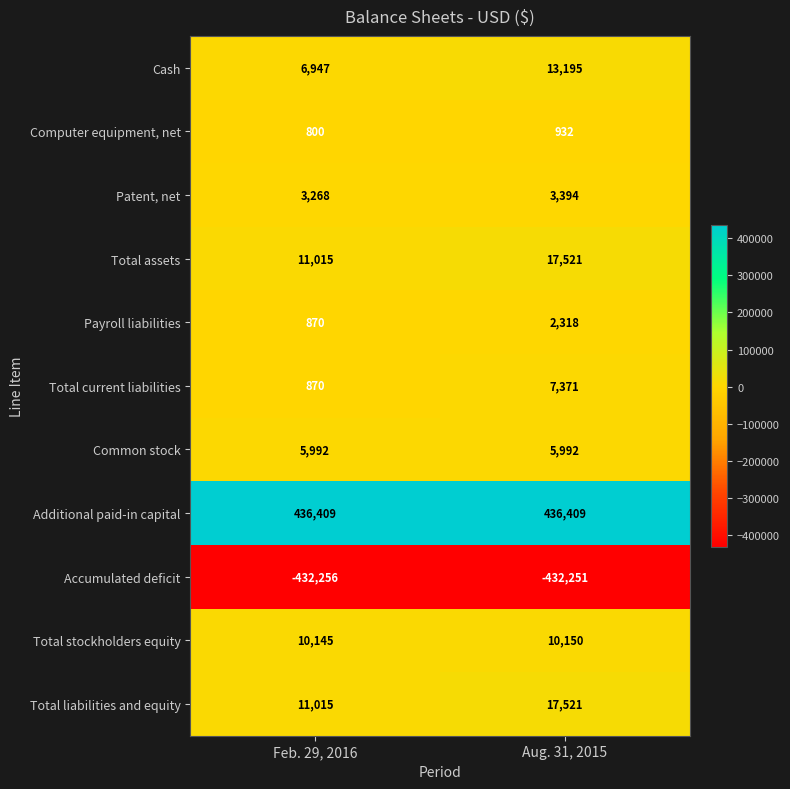

What is the spread (max minus min) of values at Aug. 31, 2015?

868660